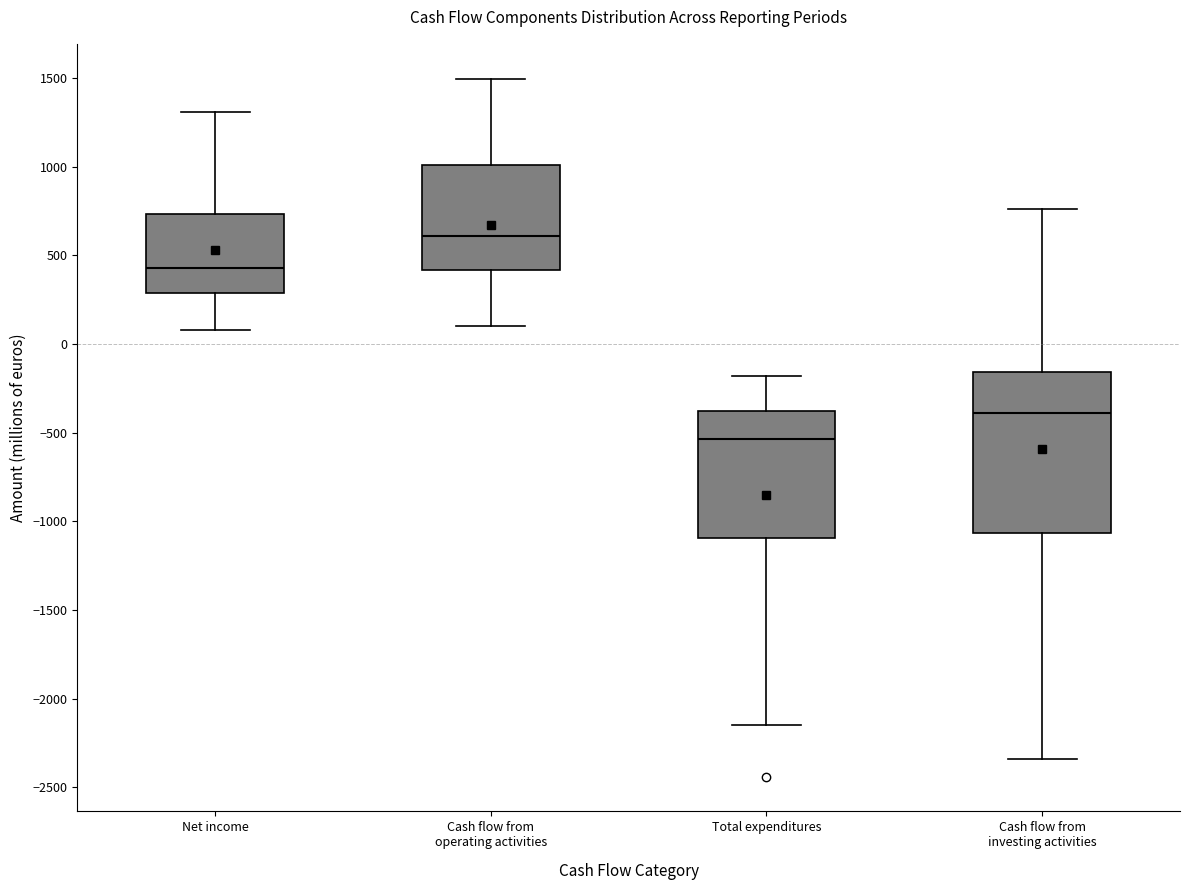

Comparing the boxes themselves (not the whiskers), which one is the tallest?

Cash flow from investing activities